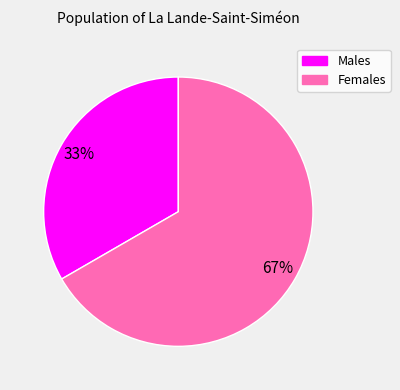

Is there a majority slice in this chart?

Yes